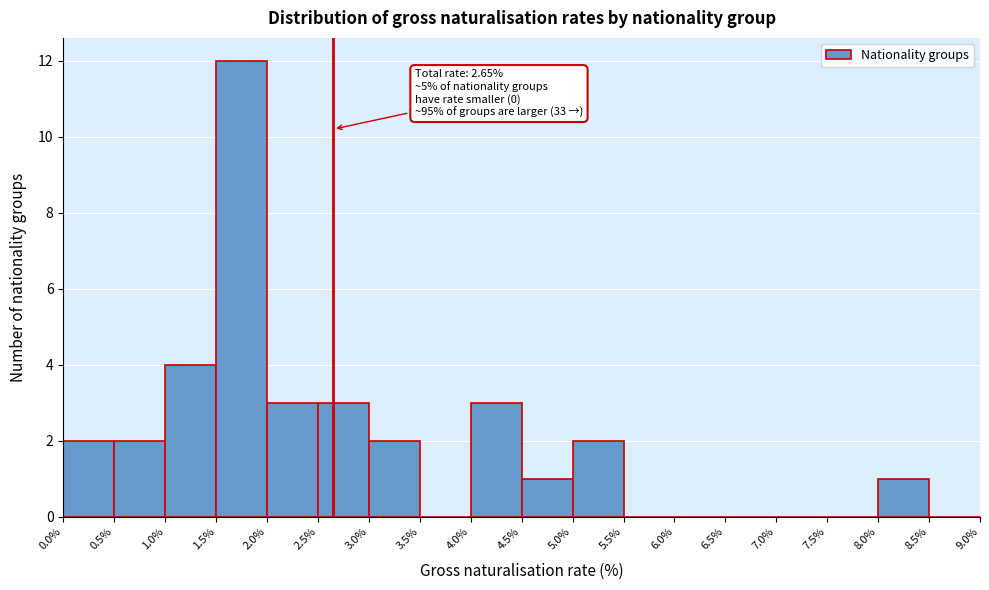

Over which range of the x-axis is the bar tallest?

1.5% to 2.0%